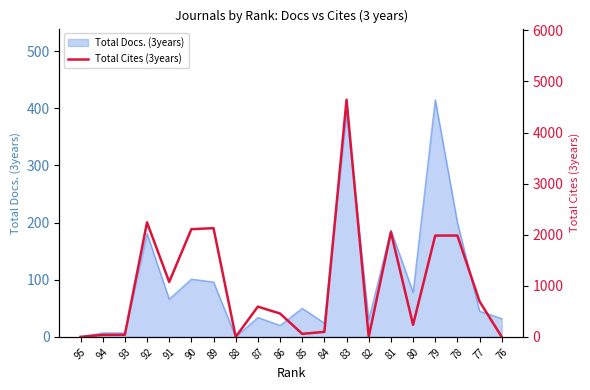

Which has a higher value, 80 or 83?

83